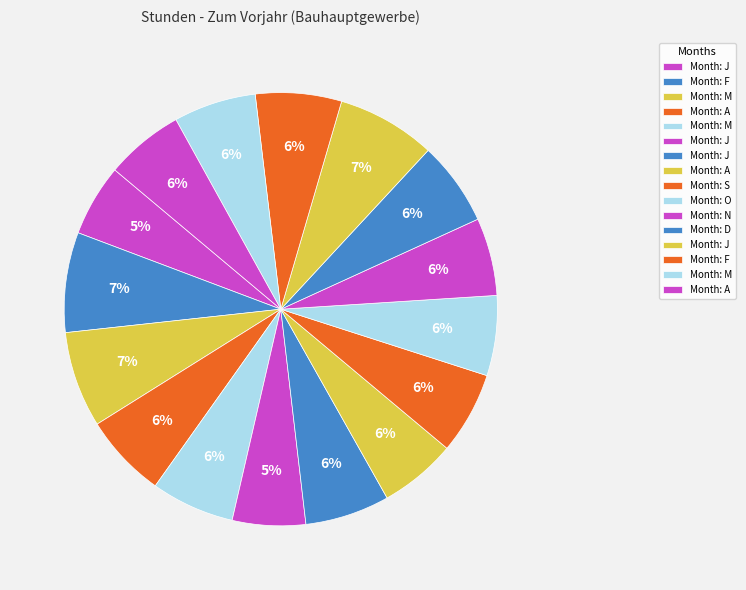

Is there any slice that represents more than half of the pie?

No